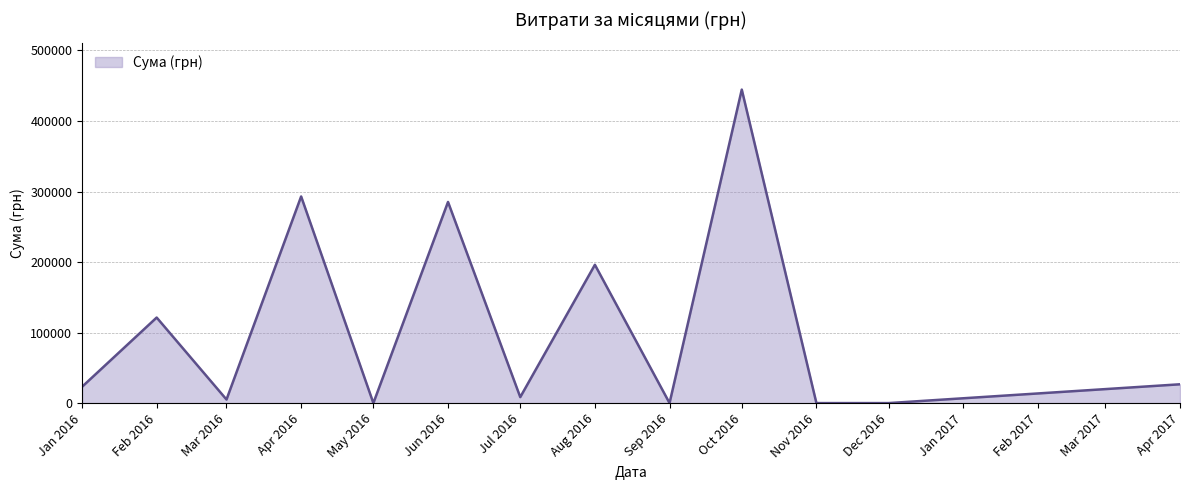

What is the smallest value displayed?

0.0